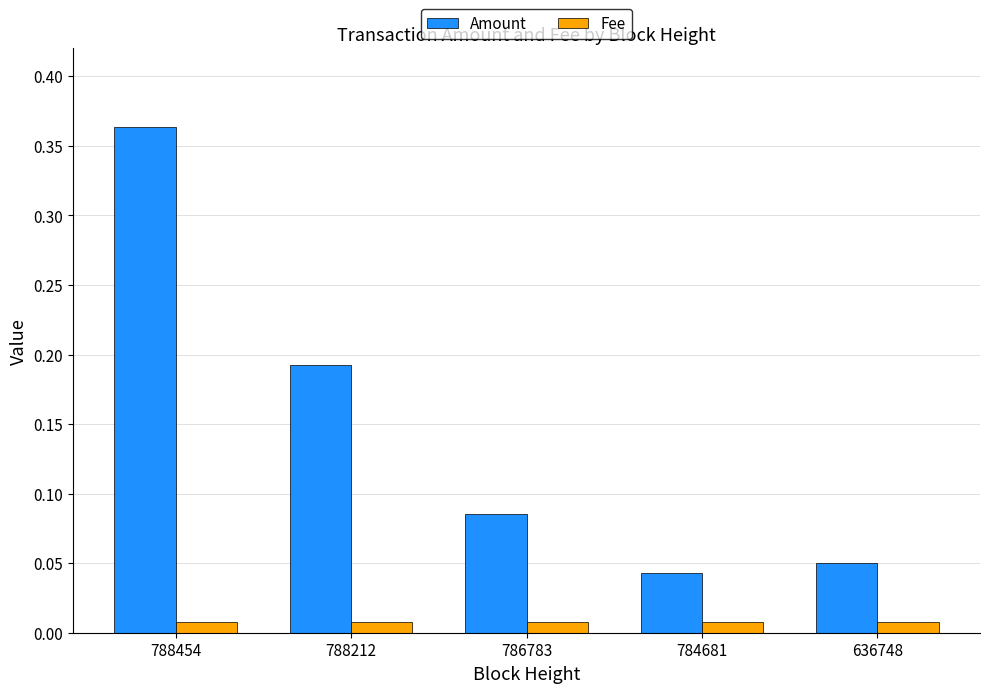

List the labels in order of Amount value, smallest first.

784681, 636748, 786783, 788212, 788454